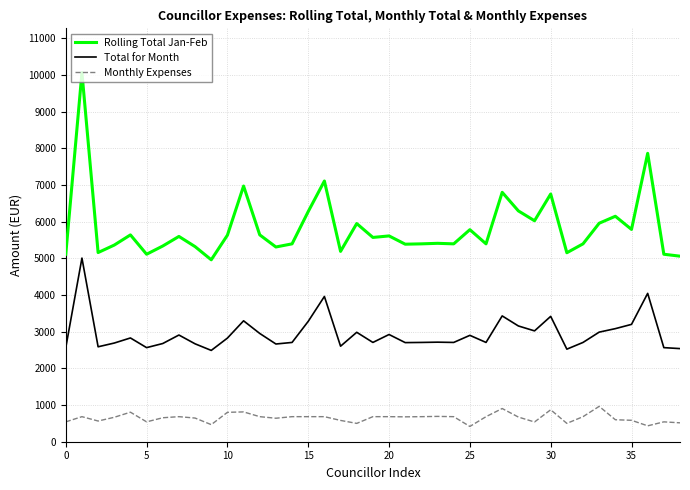

How many values in the Monthly Expenses series are below 678?

19